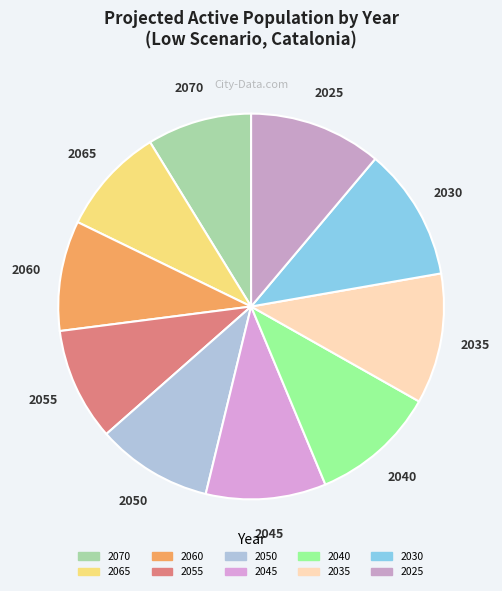

Count the number of slices in the pie.

10